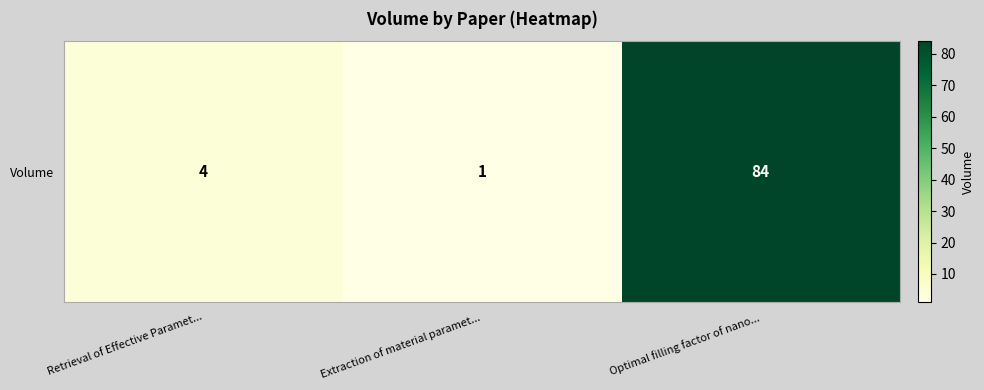

What is the approximate value at Extraction of material paramet...?

1